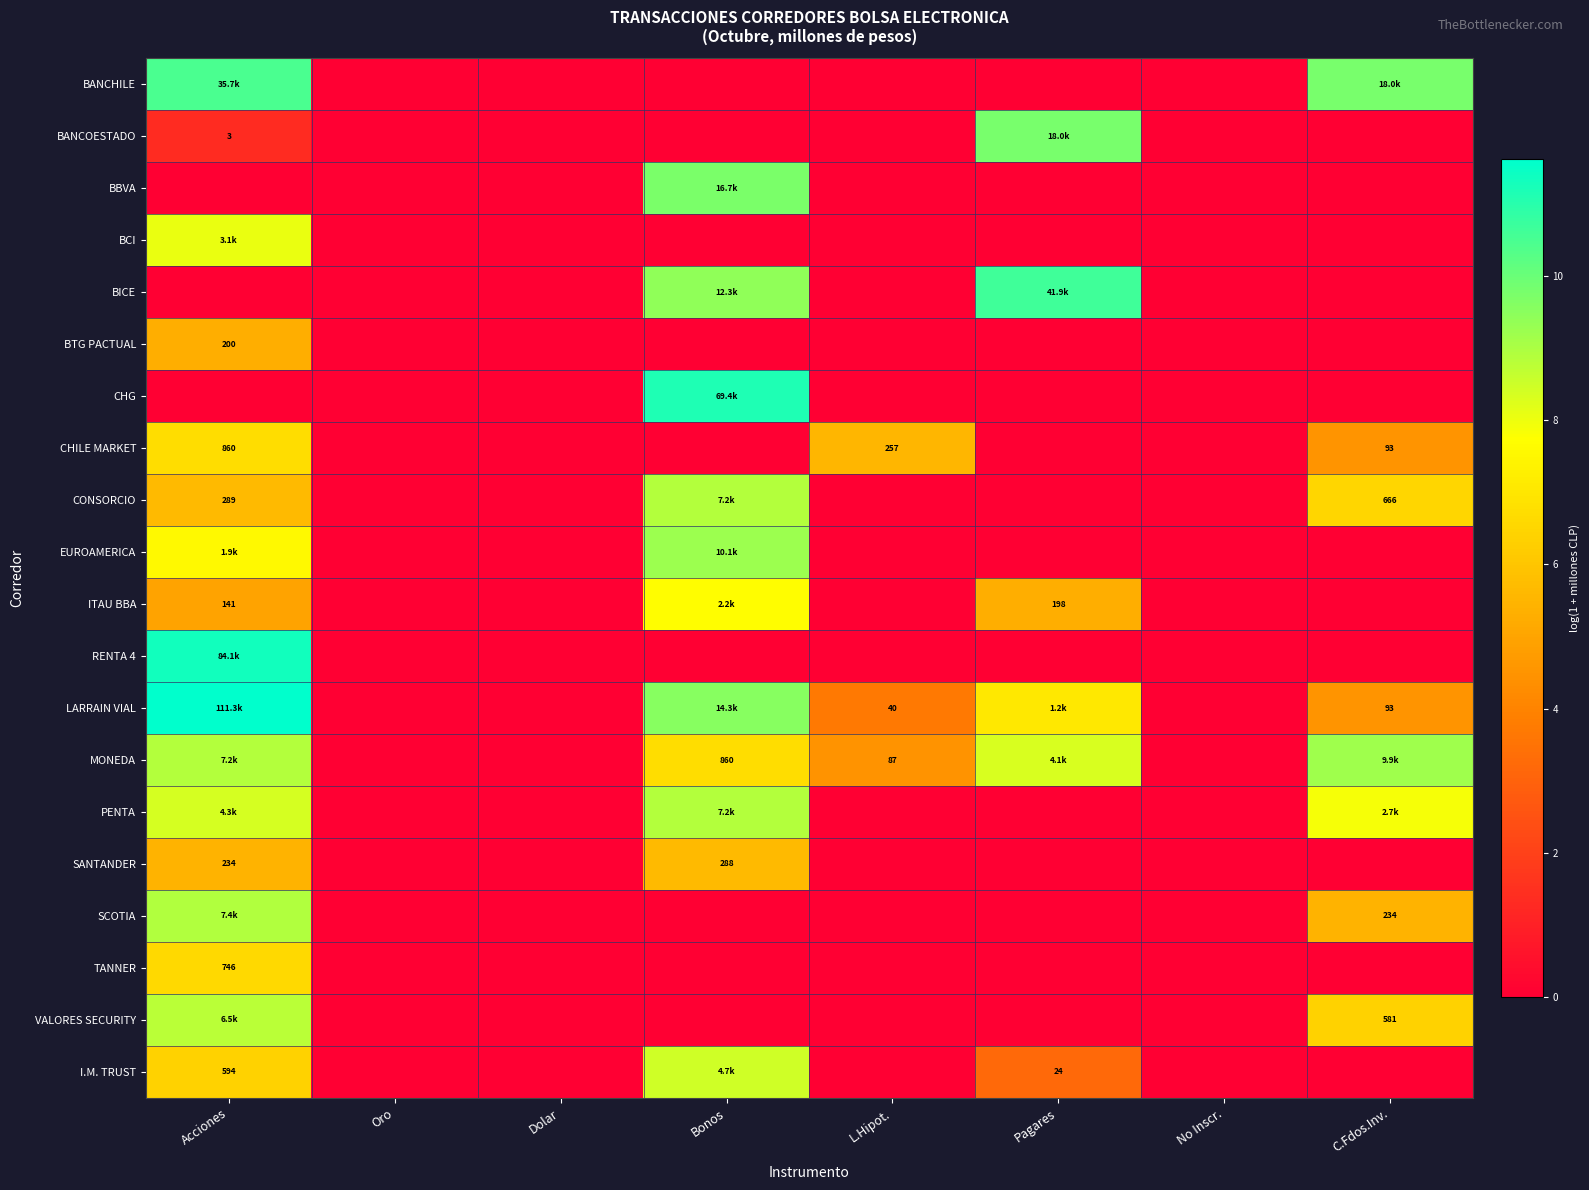

Is it true that VALORES SECURITY equals 8.8 at Acciones?

True